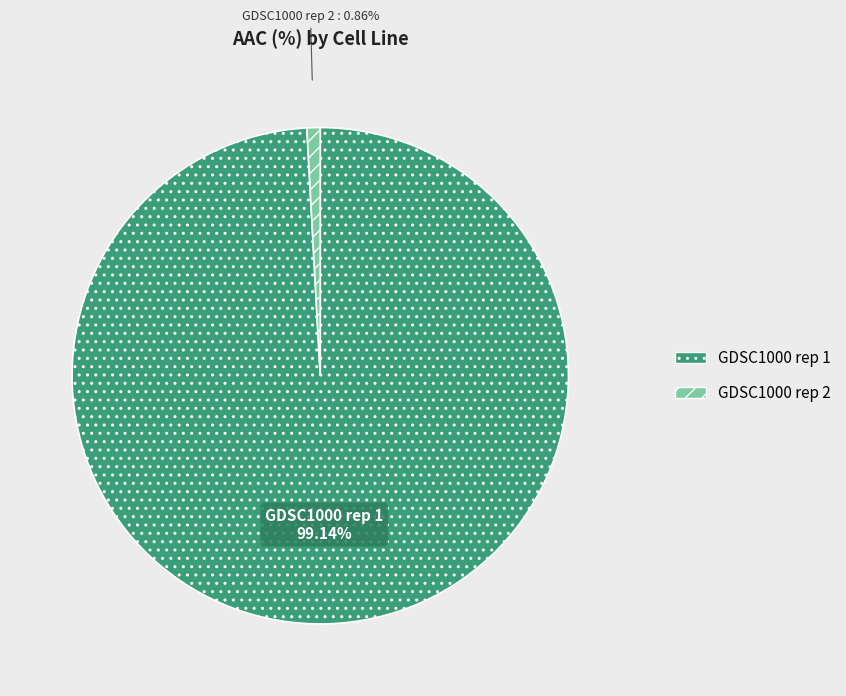

What is the largest slice in the pie chart?

GDSC1000 rep 1